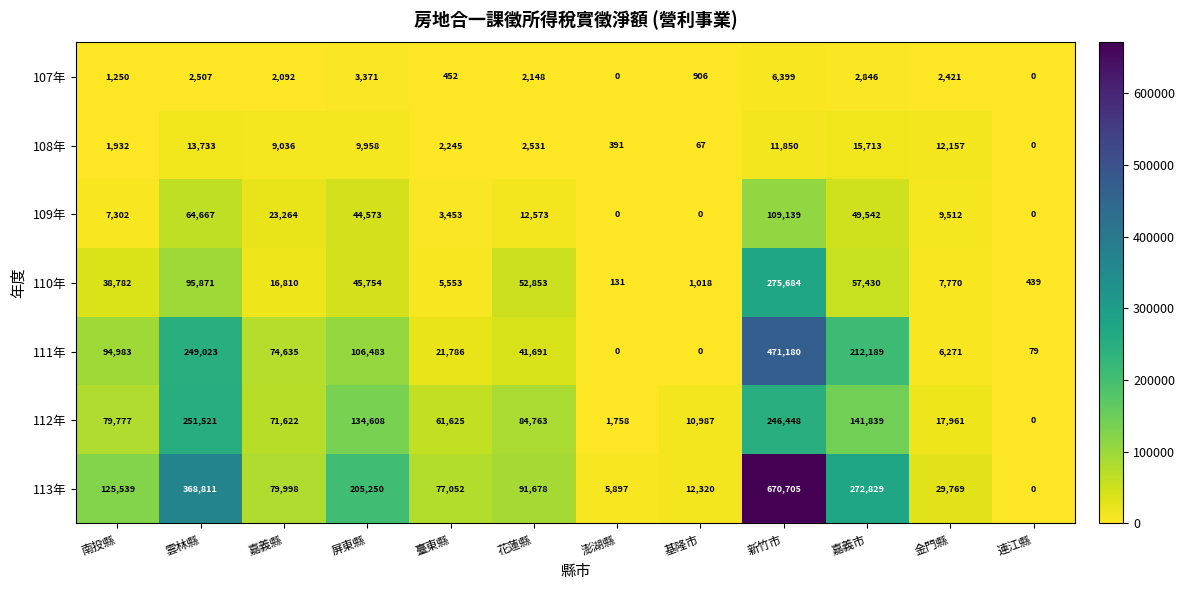

Rank the series by their maximum value, from highest to lowest.

113年, 111年, 110年, 112年, 109年, 108年, 107年